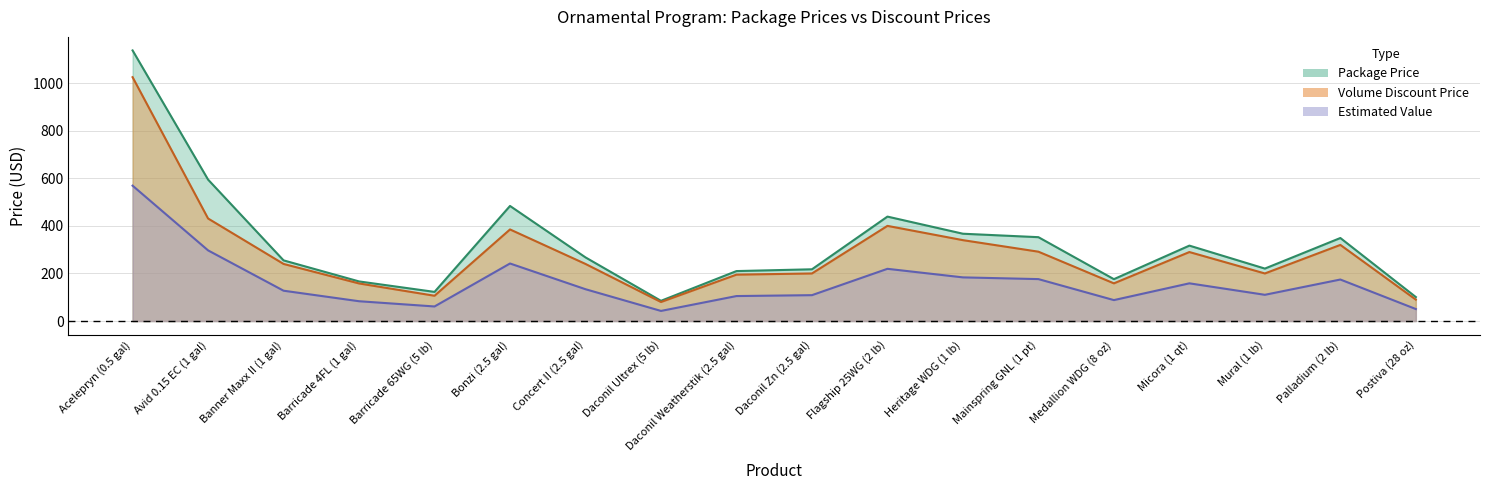

Reading right to left, transcribe all the data shown in this chart.

Package Price: 100.8	349.0	220.5	317.0	176.0	352.5	367.0	439.0	217.5	210.0	85.0	267.5	483.8	122.5	166.5	255.0	594.5	1137.5
Volume Discount Price: 90.0	320.0	200.0	290.0	158.4	291.5	340.0	400.0	200.0	195.0	80.0	240.0	385.0	106.2	158.0	240.0	431.0	1025.0
Estimated Value: 50.4	174.5	110.2	158.5	88.0	176.2	183.5	219.5	108.8	105.0	42.5	133.8	241.9	61.2	83.2	127.5	297.0	569.0